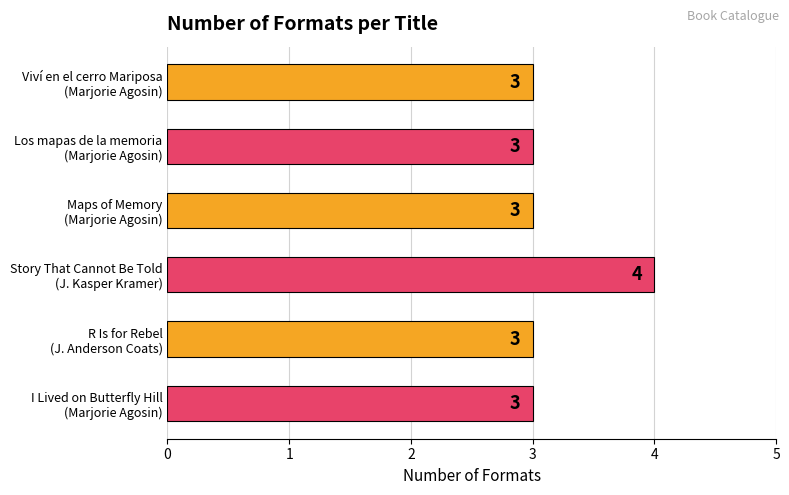

What is the value of the 5th bar from the top?

3